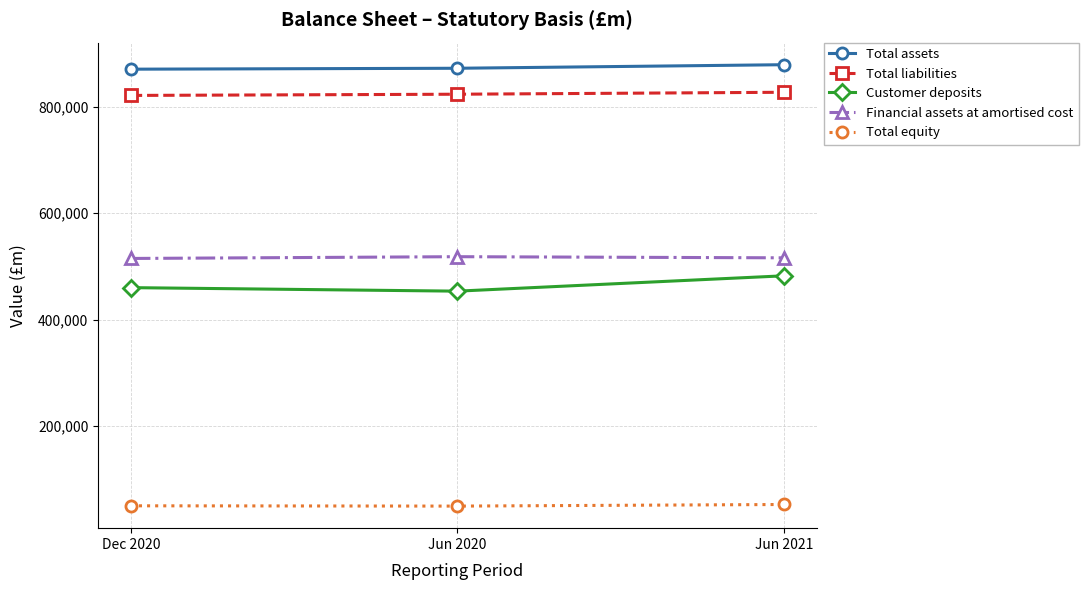

True or false: Total equity has a value of 51886 at Jun 2021.

True